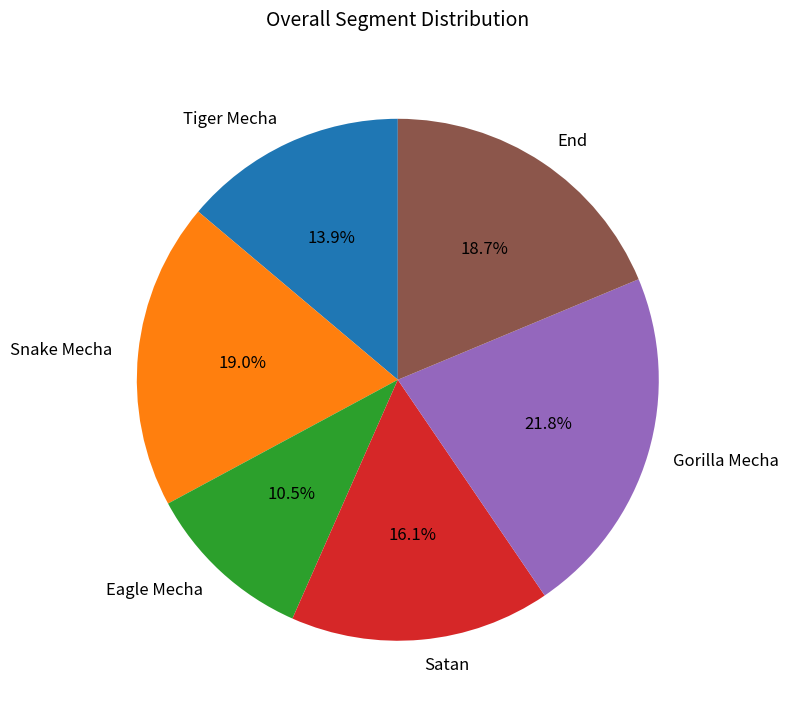

The Eagle Mecha slice represents 25% of the pie. True or false?

False